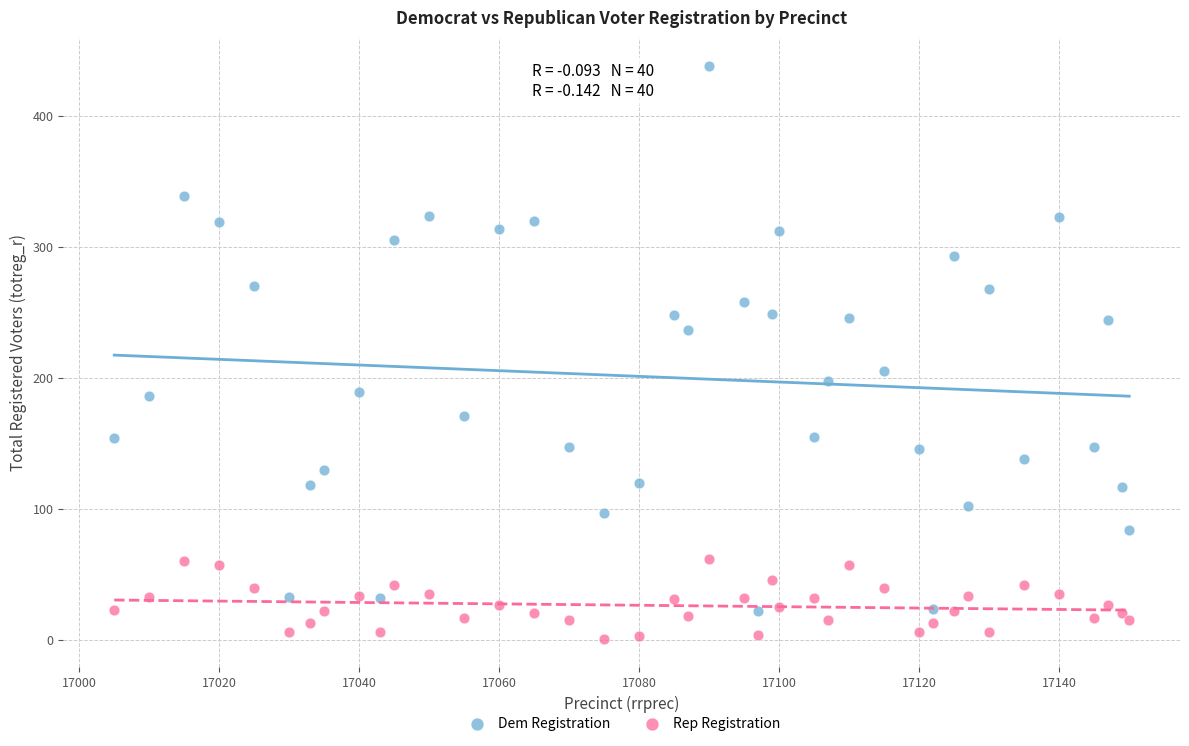

Which series contains the highest Y value?

Dem Registration